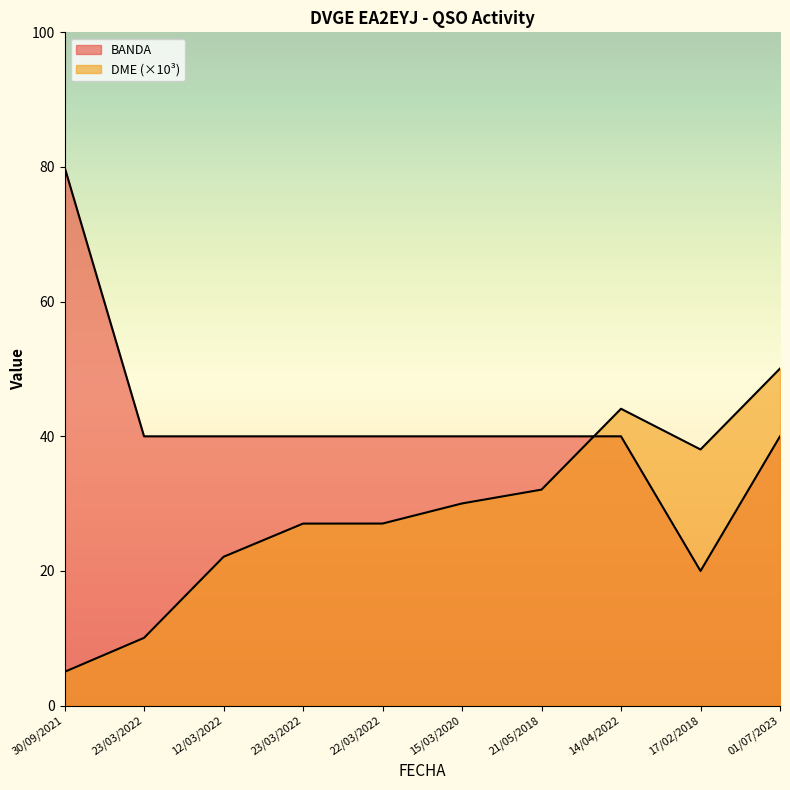

What is the spread (max minus min) of values at 22/03/2022?

13.0